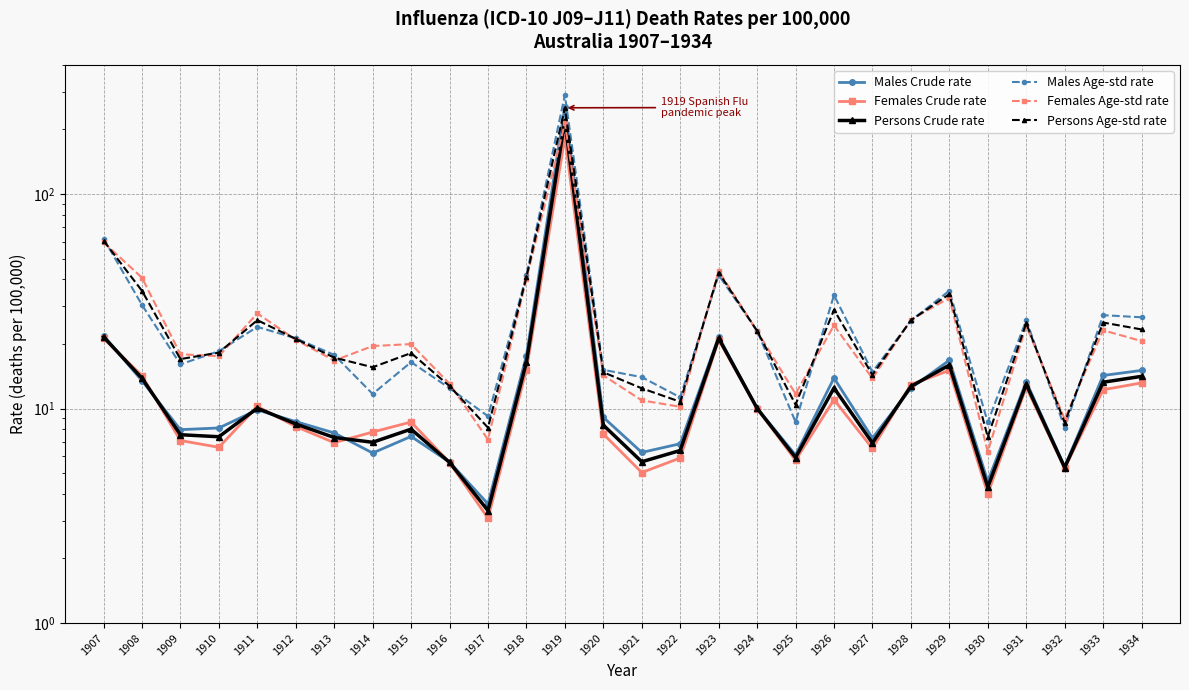

True or false: Females Crude rate and Females Age-std rate cross at least once.

False